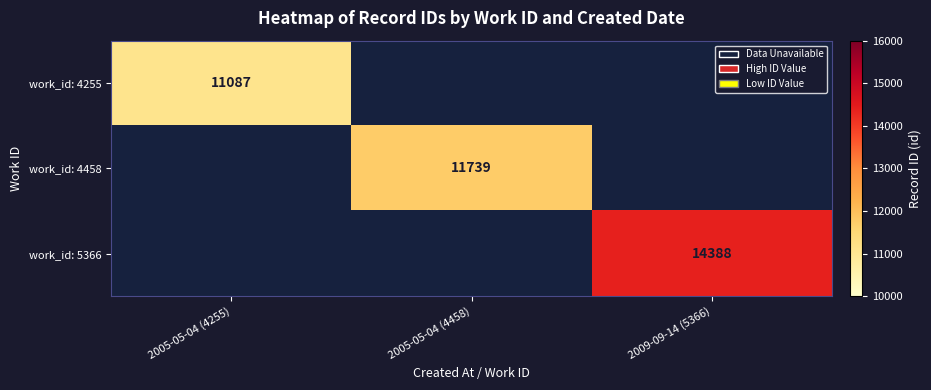

Is it true that work_id: 4255 equals 11087 at 2005-05-04 (4255)?

True